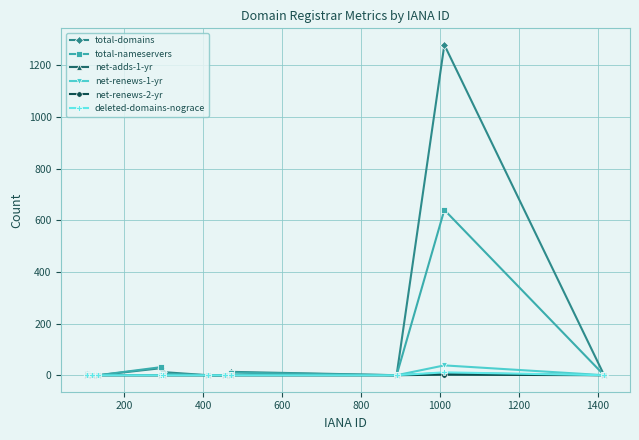

What is the greatest value displayed?

1279